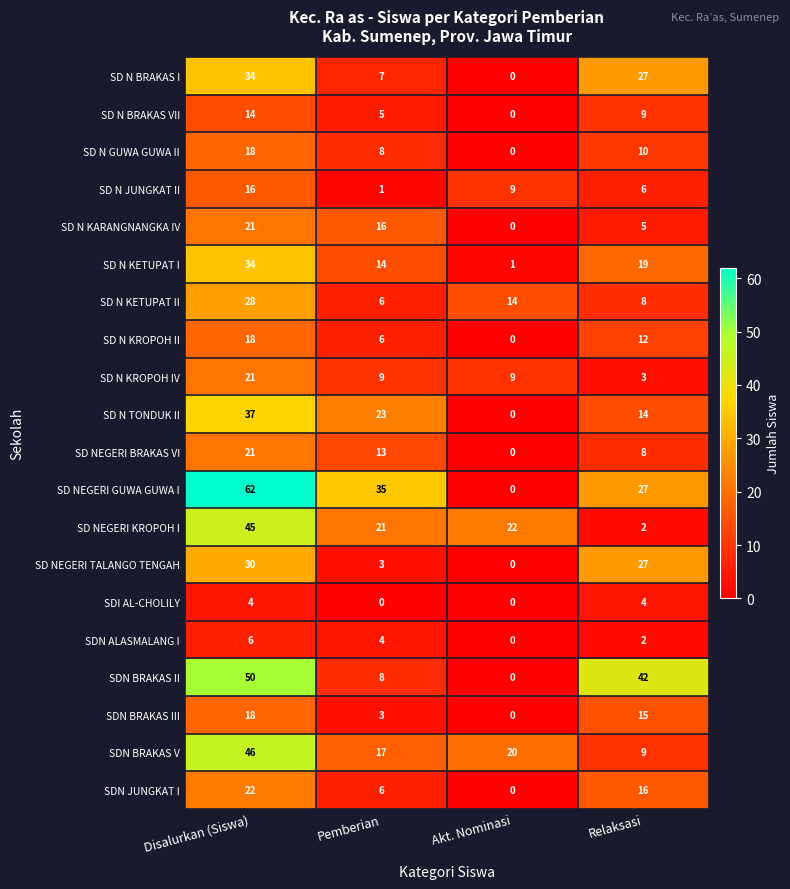

Count the number of categories in the chart.

4